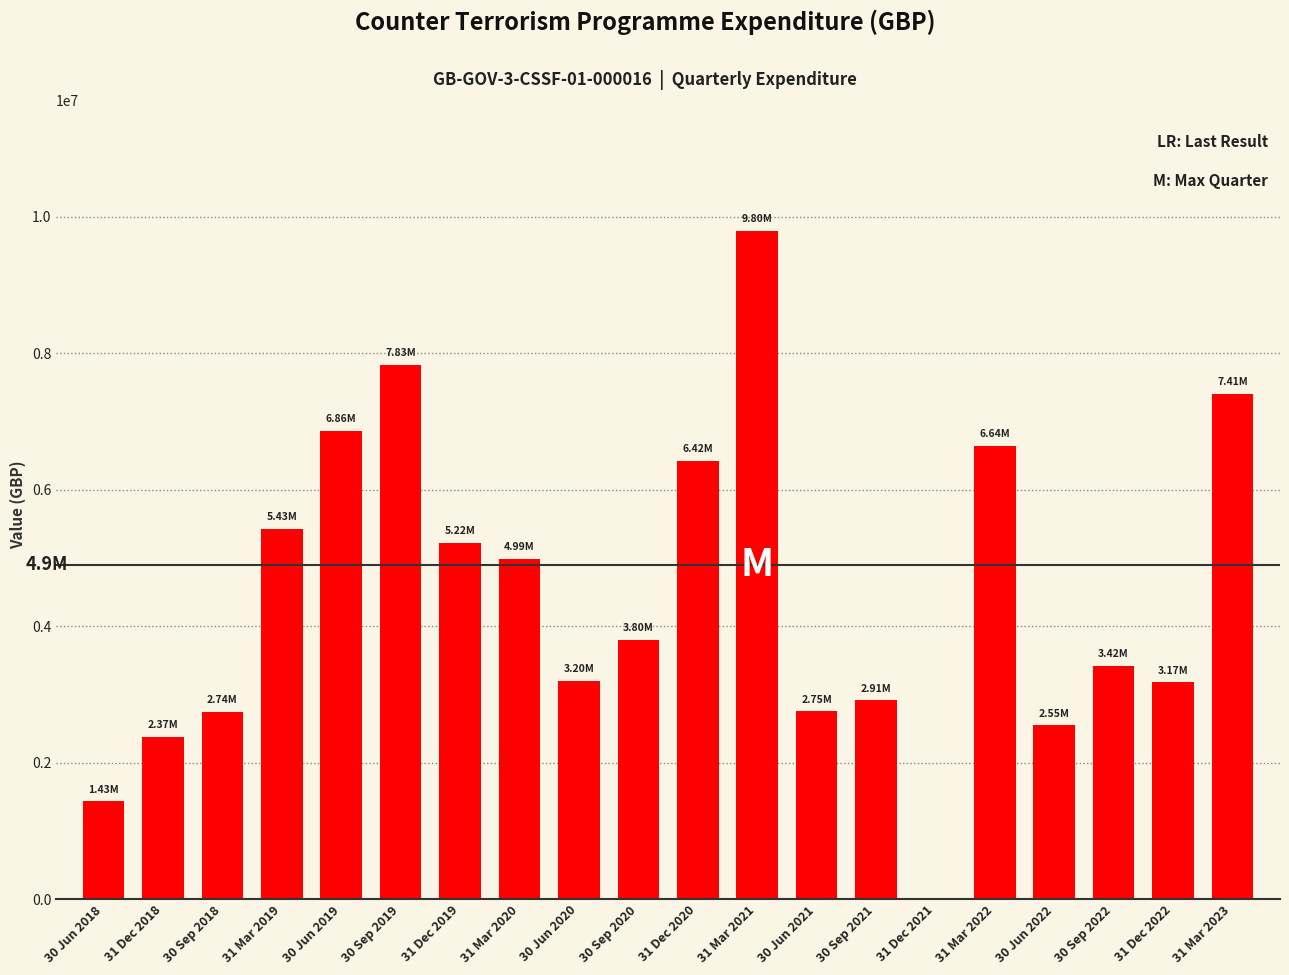

What is the sum of all values?

88940848.2